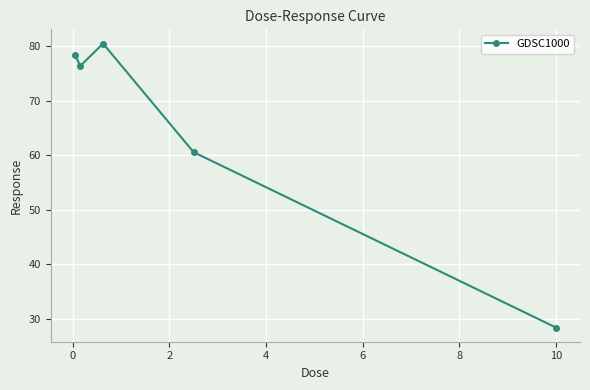

What is the average value?

64.8